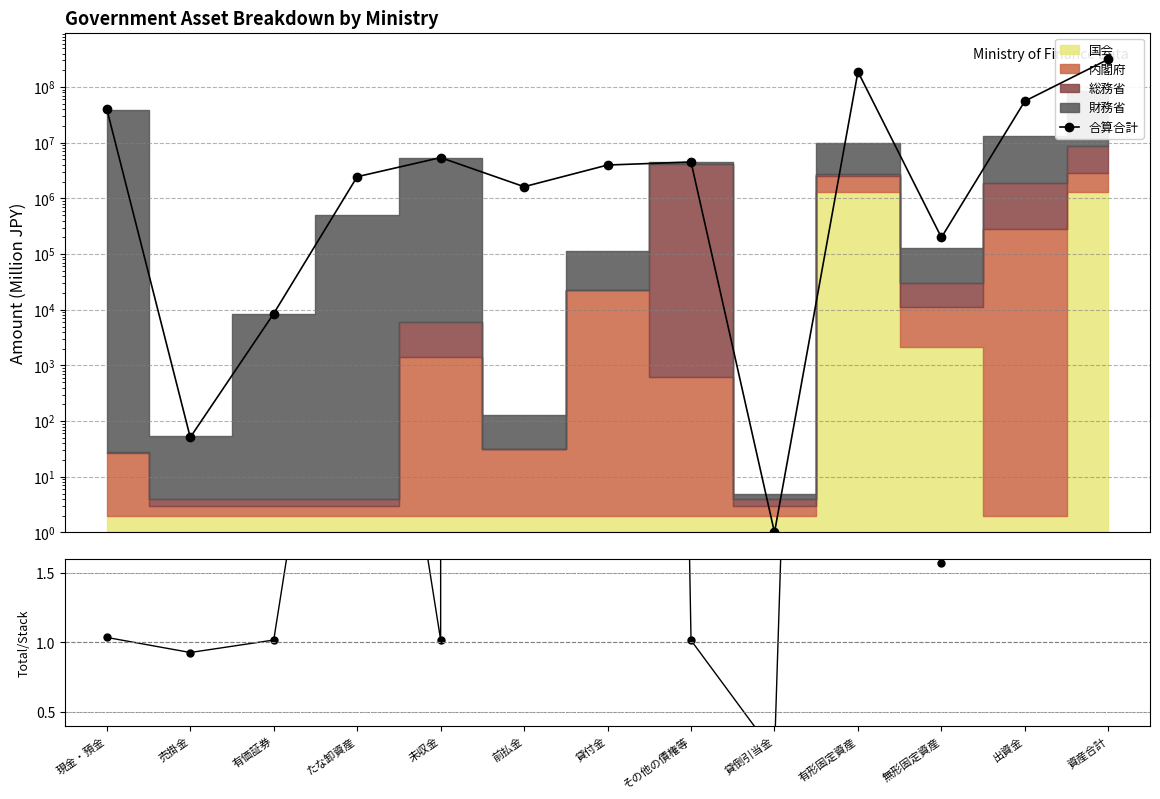

True or false: the data shows 77290110 at 有形固定資産.

False